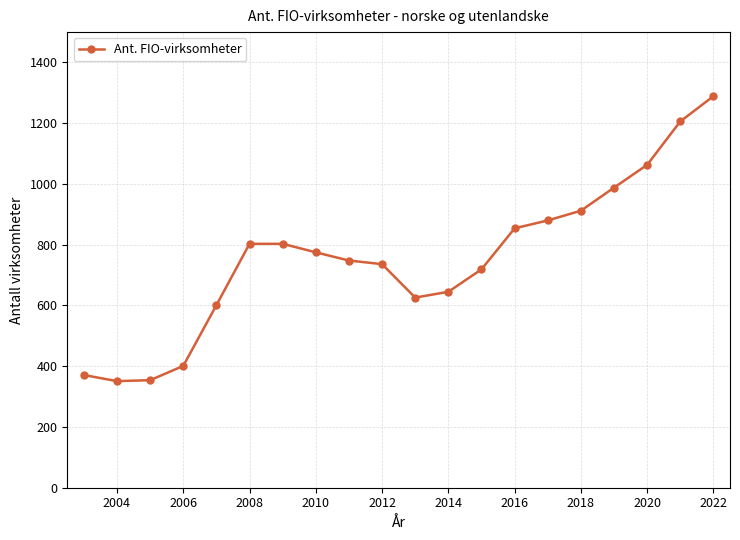

What is the smallest value displayed?

351